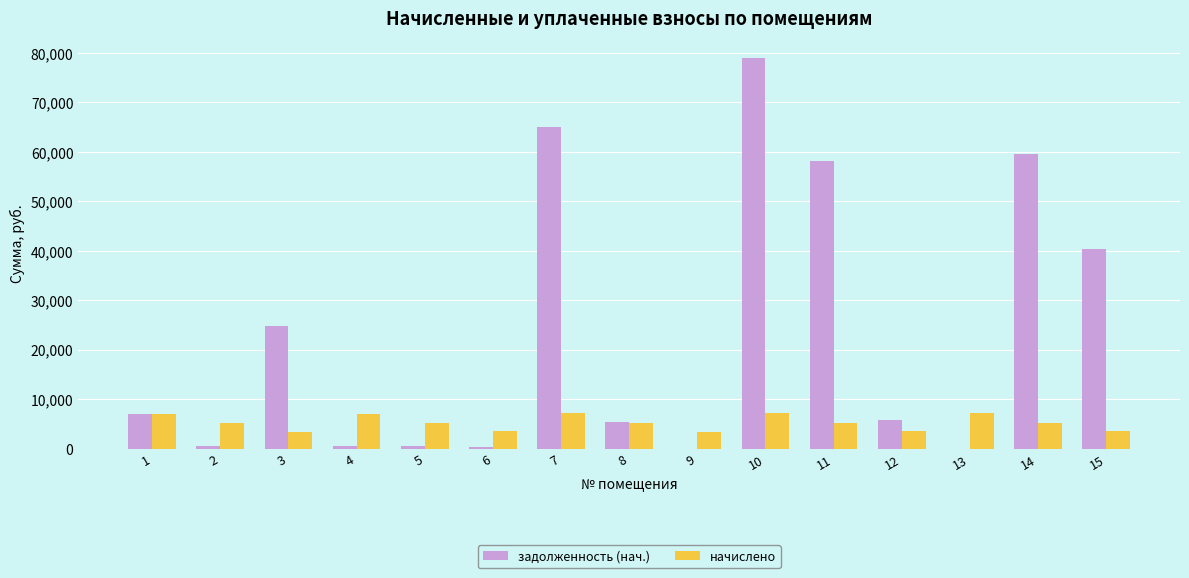

What is the difference between the начислено values at 8 and 1?

1678.3